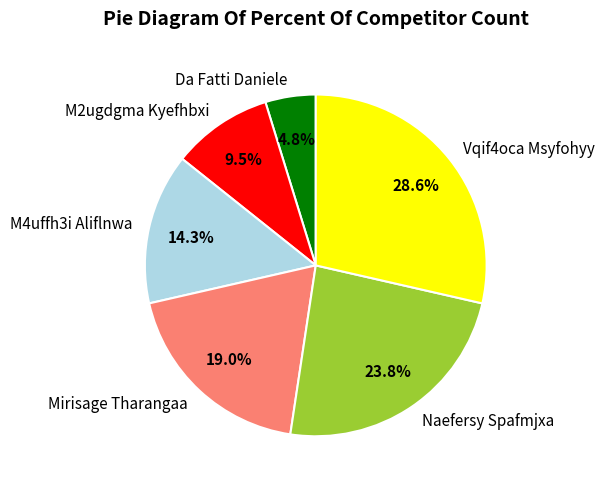

Combined, do Vqif4oca Msyfohyy and M4uffh3i Aliflnwa account for over 50%?

No